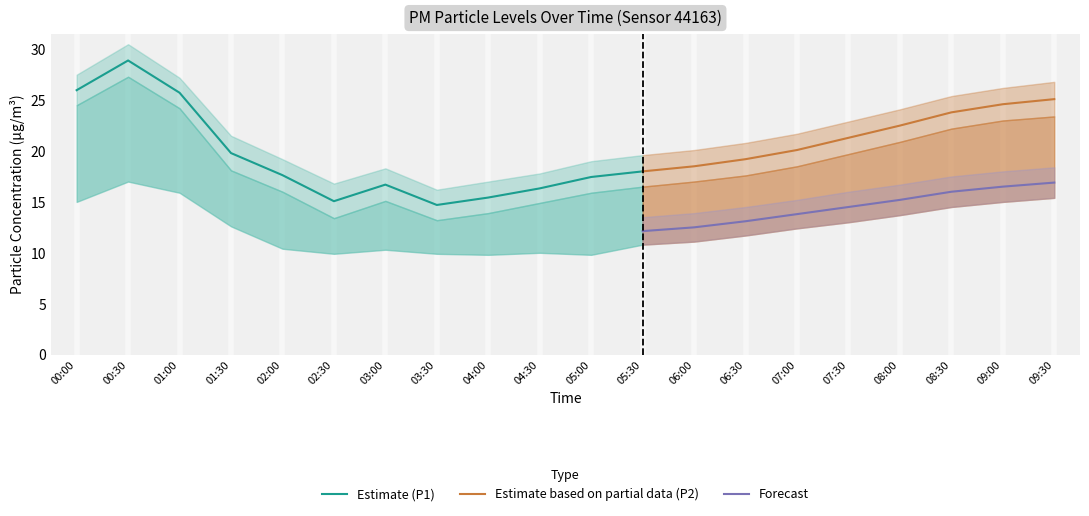

True or false: P1 has more than 1 interior local peaks.

True